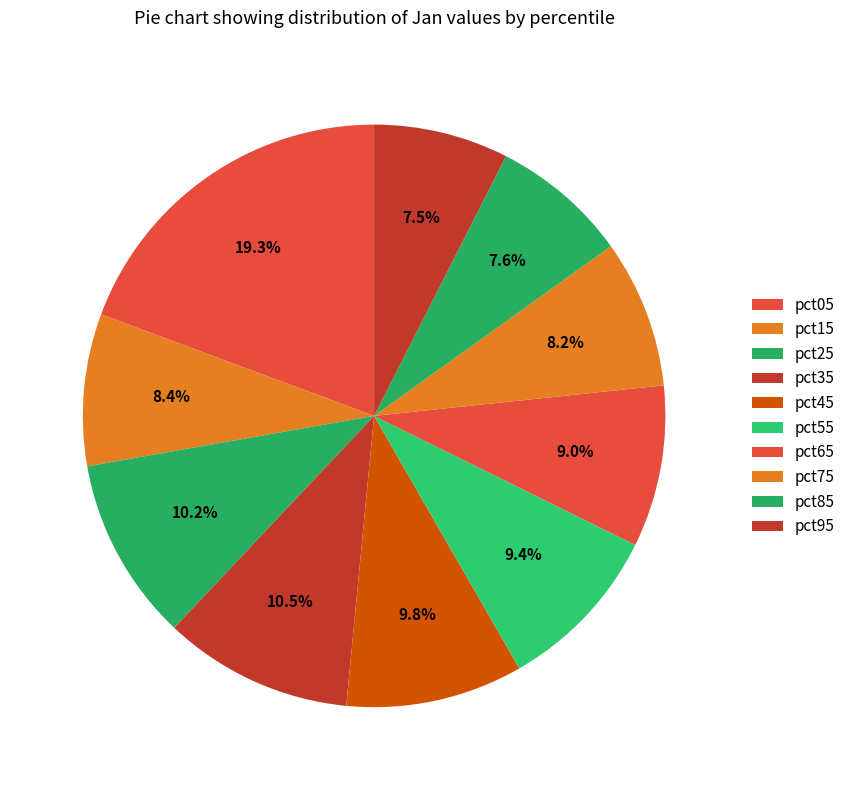

Which category has the biggest portion of the pie?

pct05